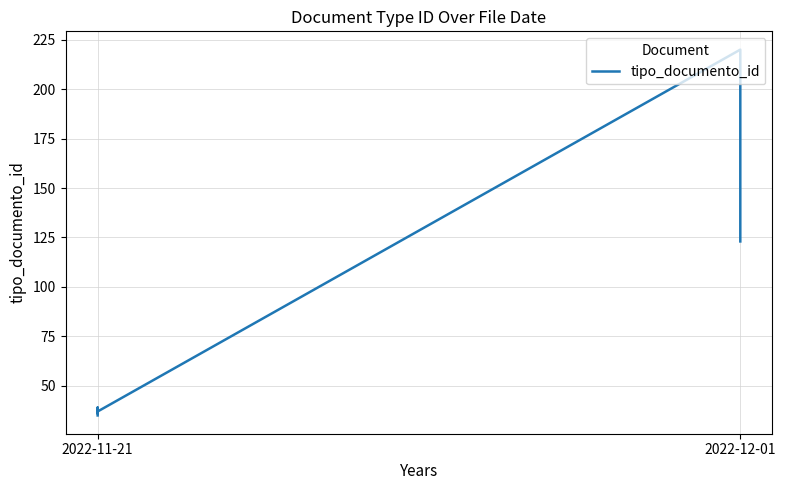

Is this an area chart (filled region under the line)?

No